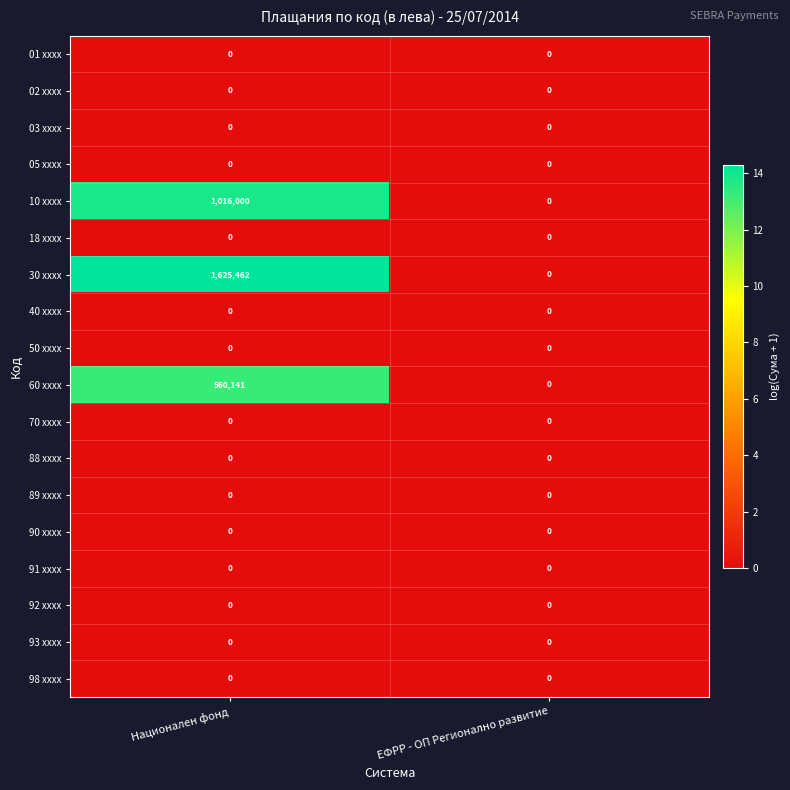

What is the difference between the highest and lowest values at Национален фонд?

1625462